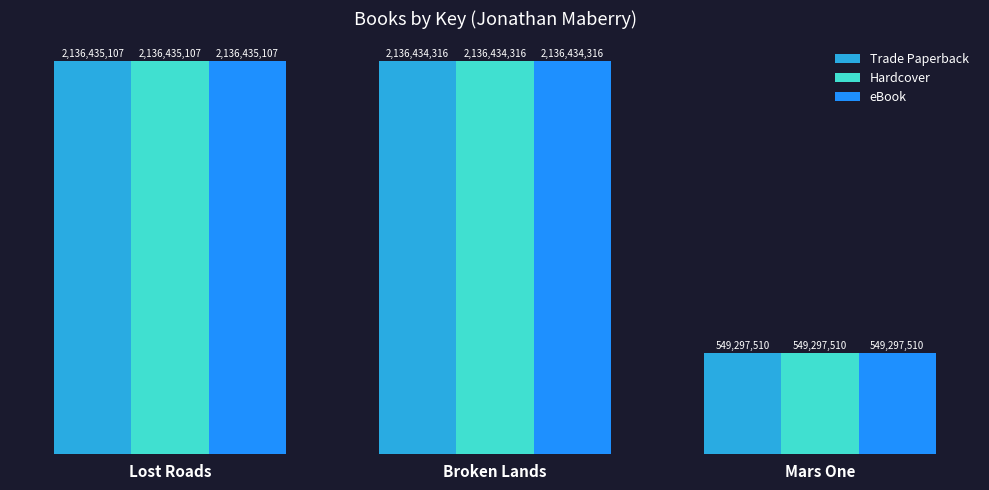

How many bars are there in each group?

3